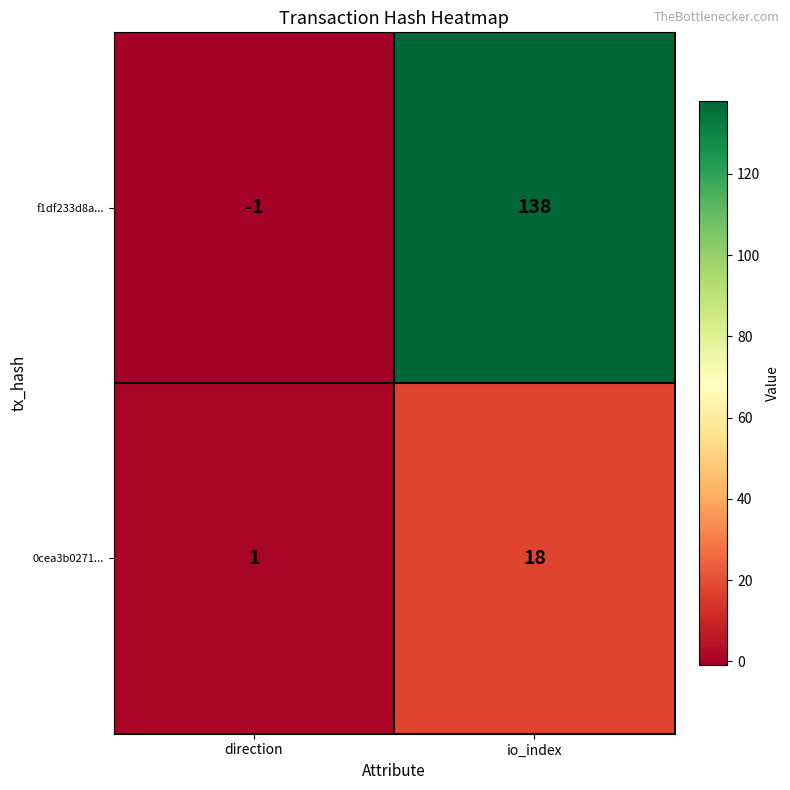

Rank the categories by 0cea3b0271... value from lowest to highest.

direction, io_index